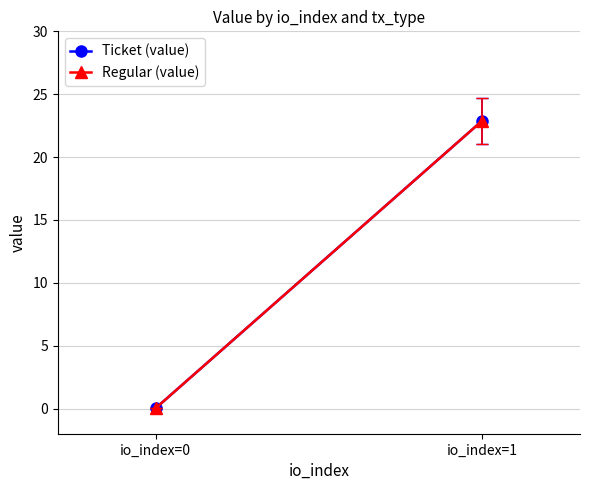

What are all the series names shown in the legend?

Ticket (value), Regular (value)